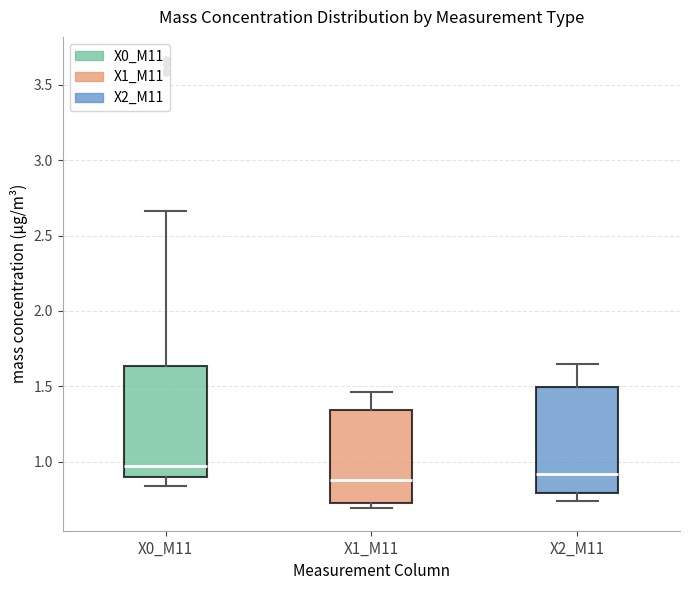

Where does the upper whisker of the box for X0_M11 end on the y-axis? The values are not printed on the chart, so give them approximately, as read against the axis.

2.65